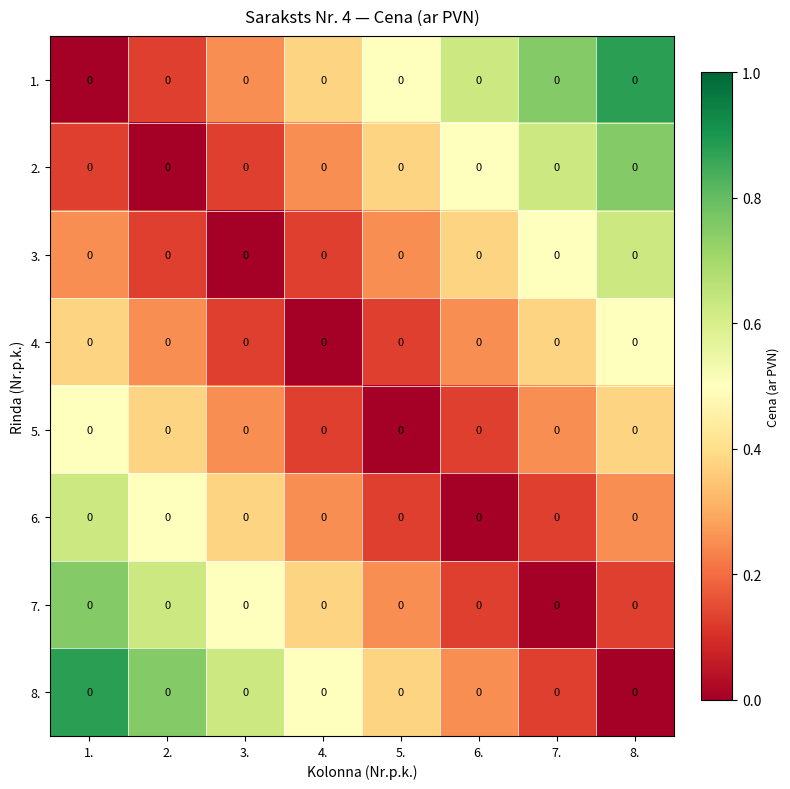

Which category has the lowest value in the 4. series?

4.